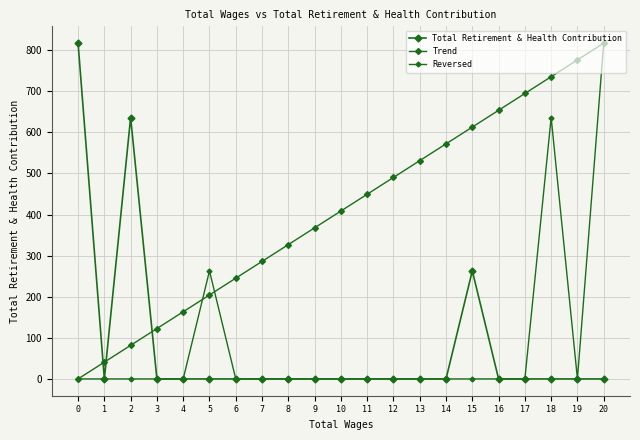

How many positive values does the Trend series have?

20